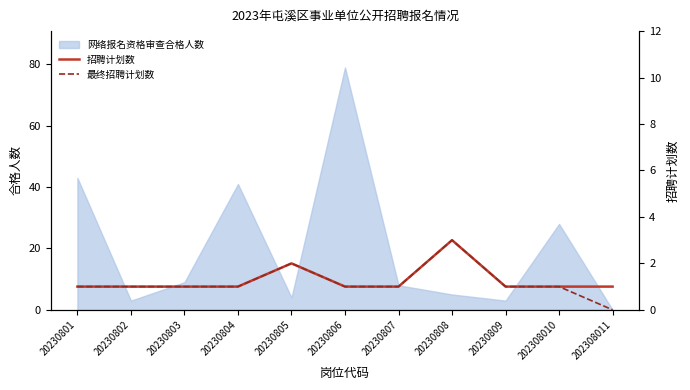

At which label does 网络报名资格审查合格人数 reach its minimum?

202308011